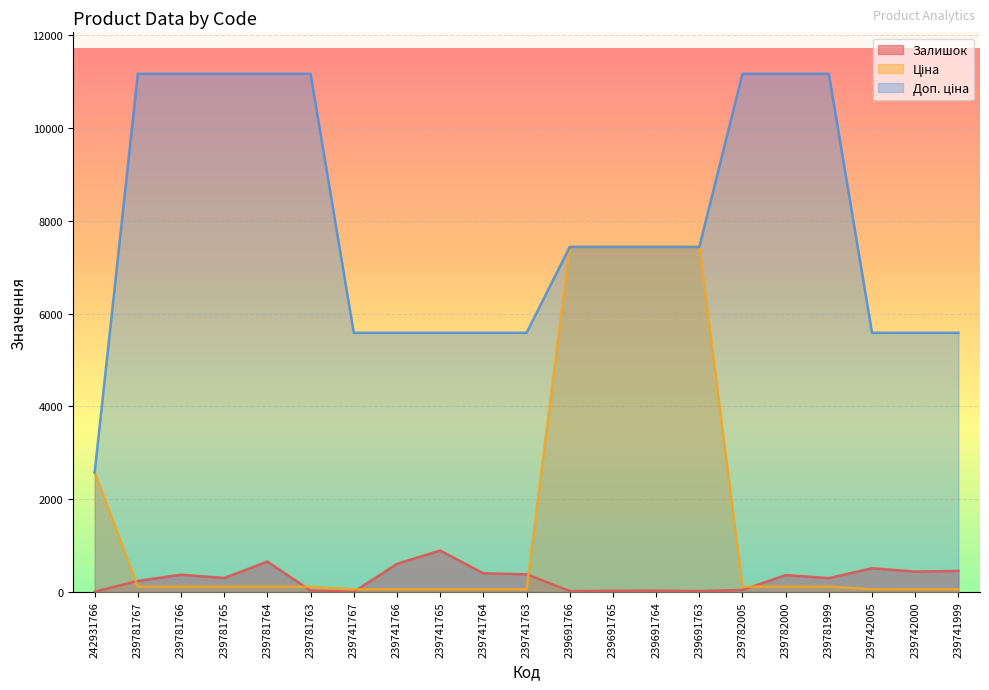

Where does the Залишок series first go above 300?

239781766